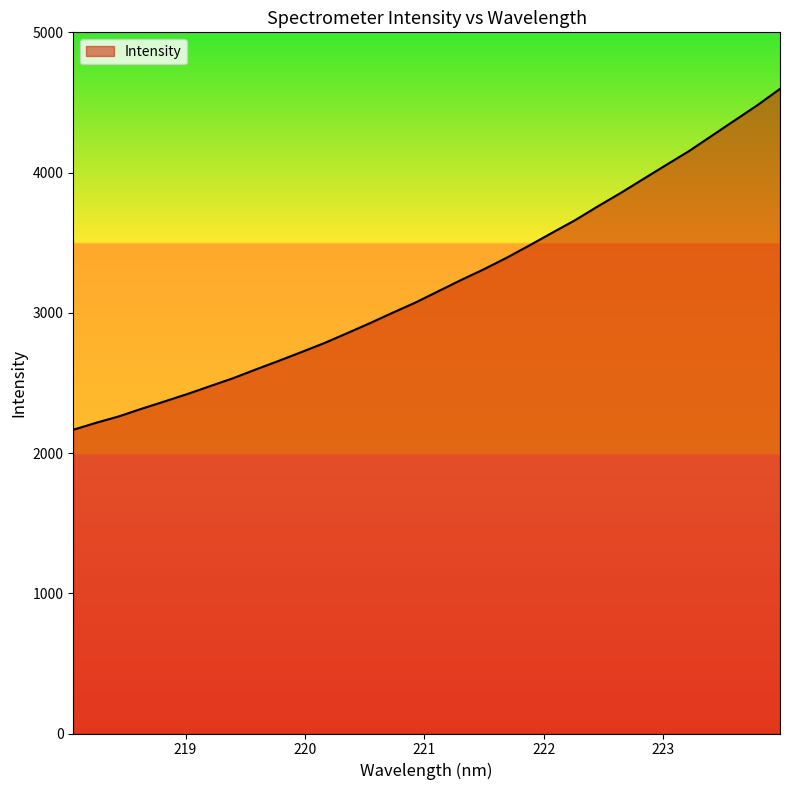

What is the difference between the maximum and minimum values?

2430.5